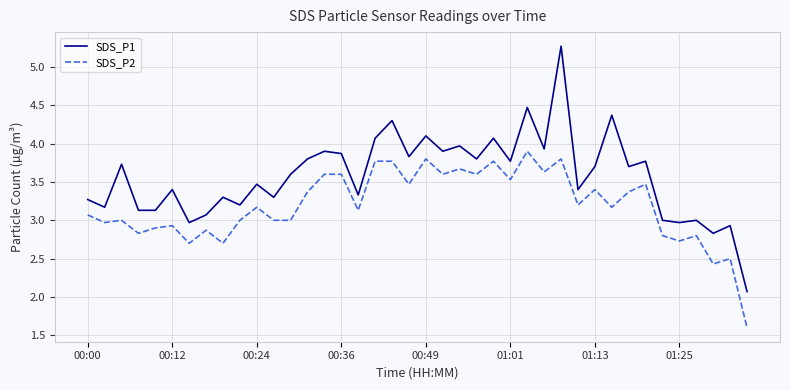

Which series has the largest total across all categories?

SDS_P1